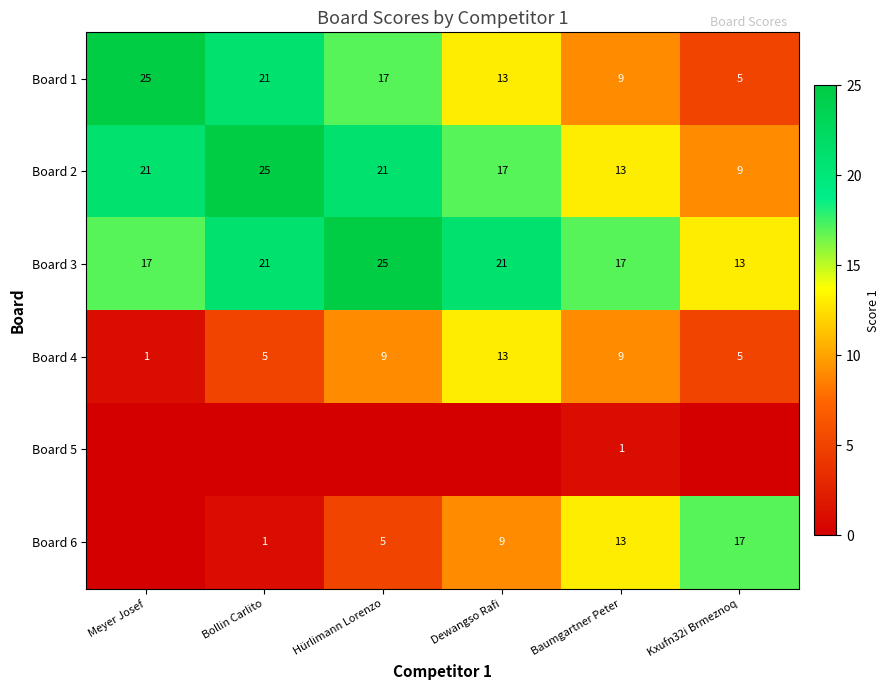

Which category has the highest value in the Board 1 series?

Meyer Josef